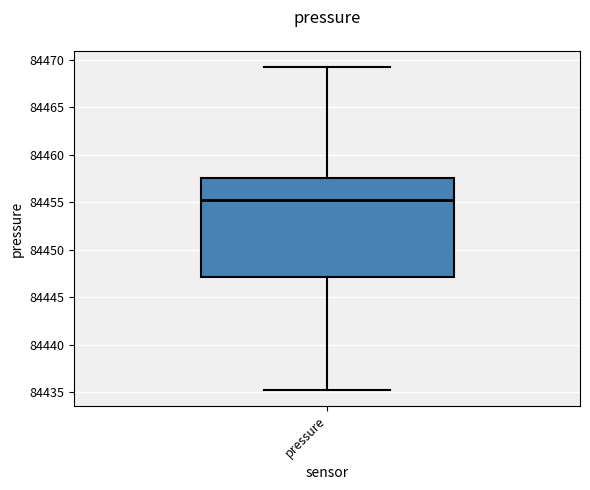

Transcribe this box plot: give where the median line is, the range the box spans, and where the two whiskers end, as read against the y-axis. The values are not printed on the chart, so give them approximately, as read against the axis.

median 84455.5, box 84447.0 to 84457.5, whiskers 84435.5 to 84469.0